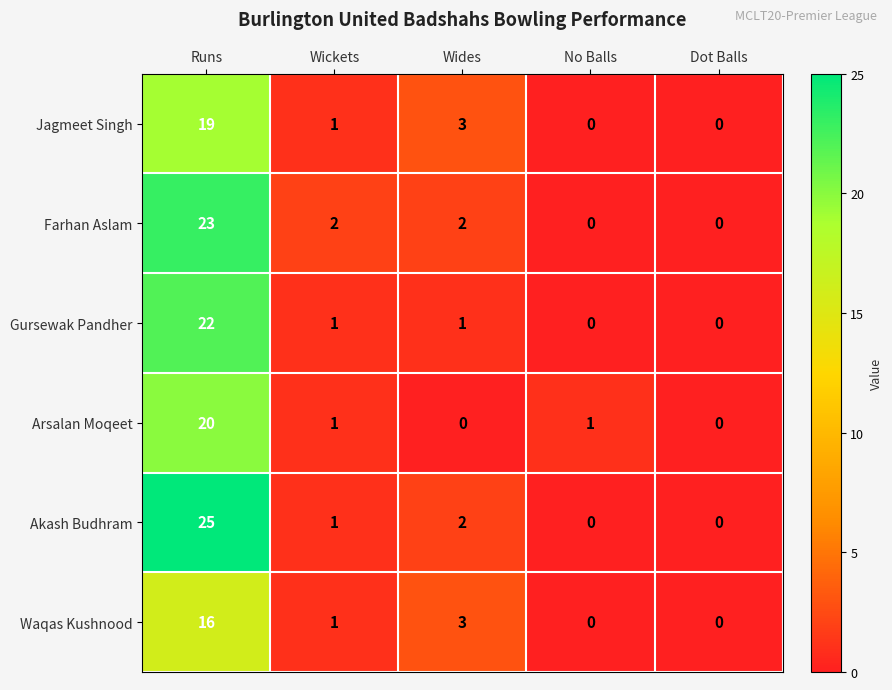

Where does the Jagmeet Singh series first go above 1?

Runs